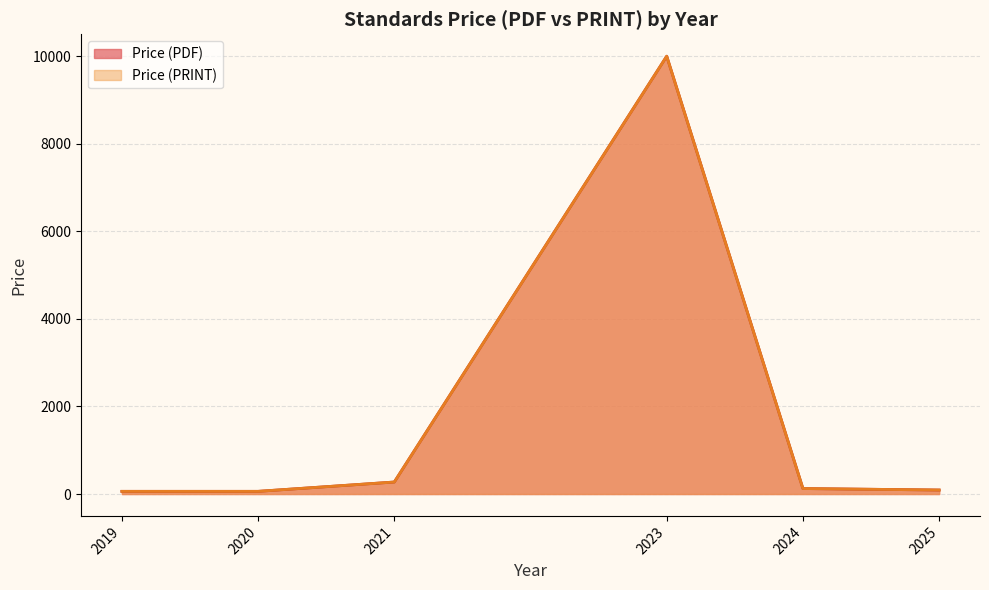

List the series in order of their peak value, lowest first.

Price (PDF), Price (PRINT)